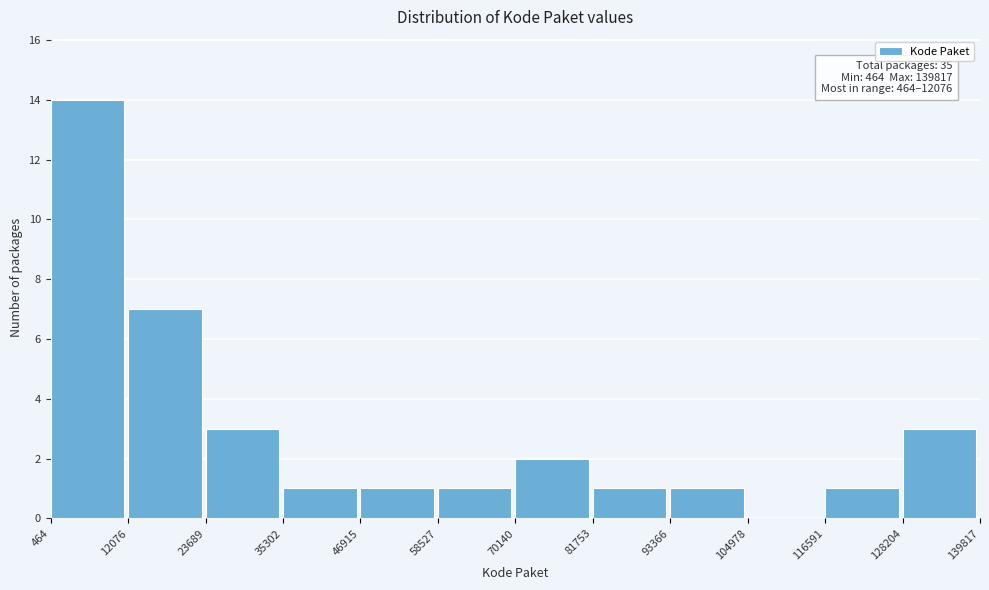

Over which range of the x-axis is the bar tallest?

464 to 12076